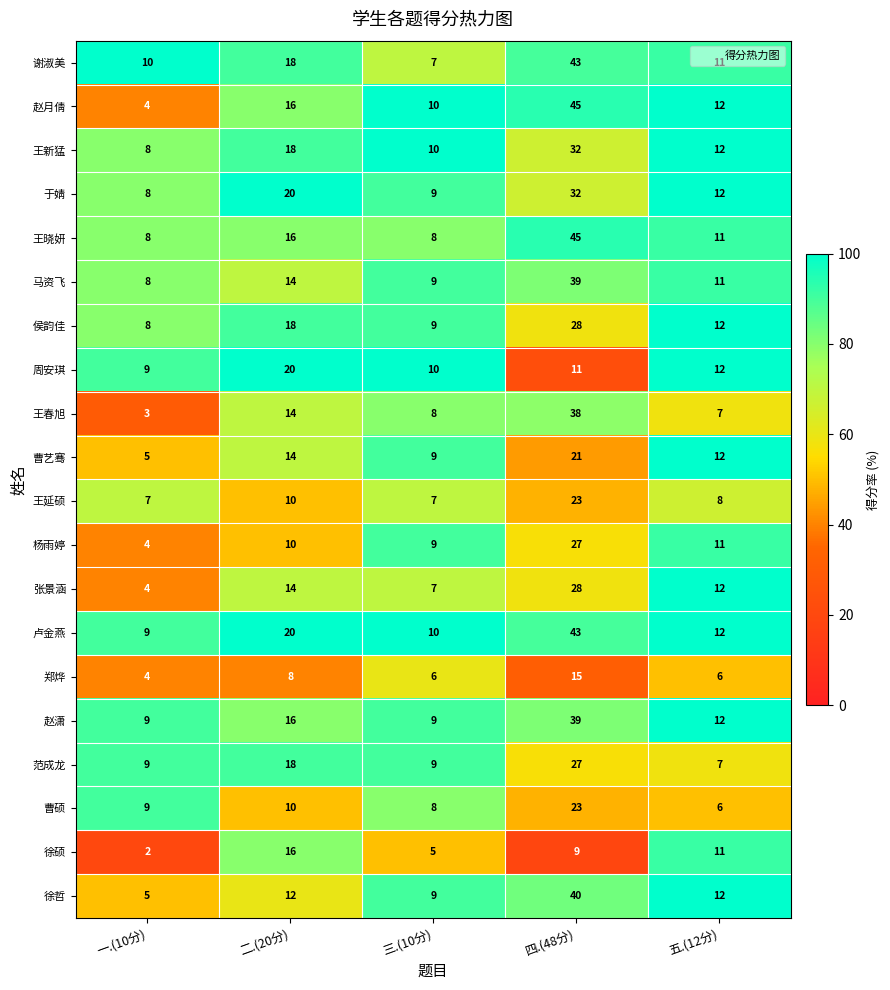

What is the maximum value for 张景涵?

28